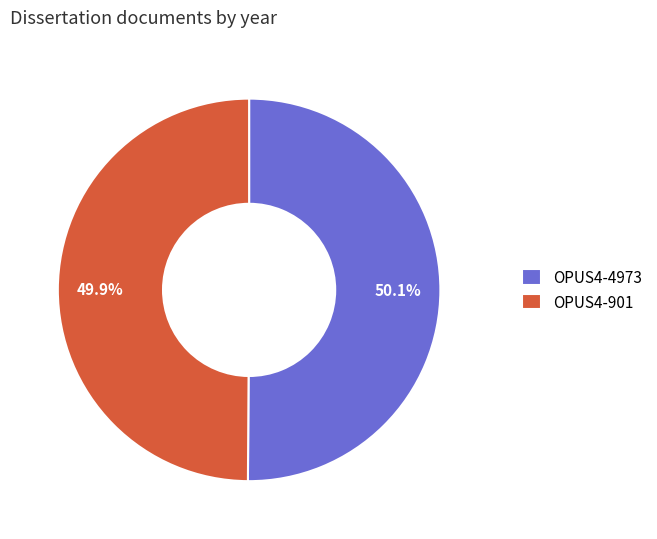

Combined, what portion of the pie is OPUS4-901 and OPUS4-4973?

100.0%